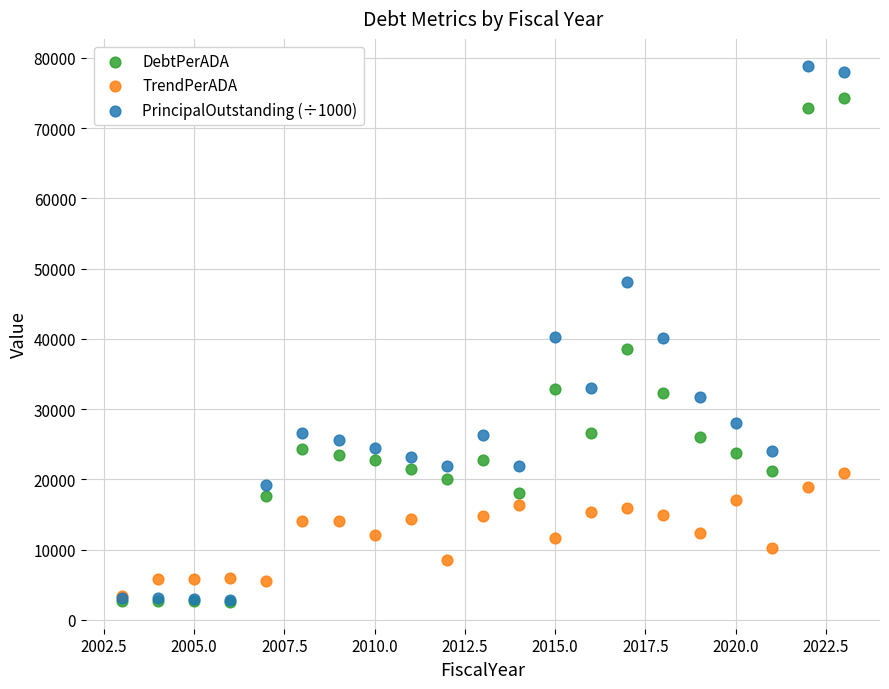

What are all the series names shown in the legend?

DebtPerADA, TrendPerADA, PrincipalOutstanding (÷1000)